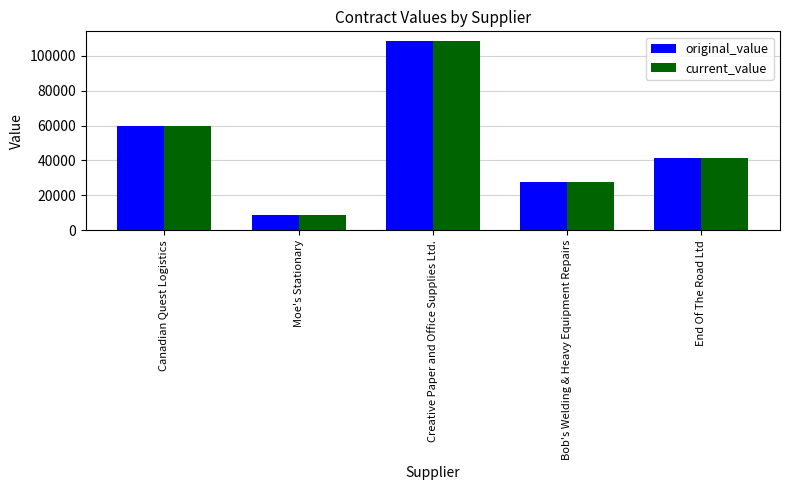

At which category does the chart reach its minimum across all series?

Moe's Stationary